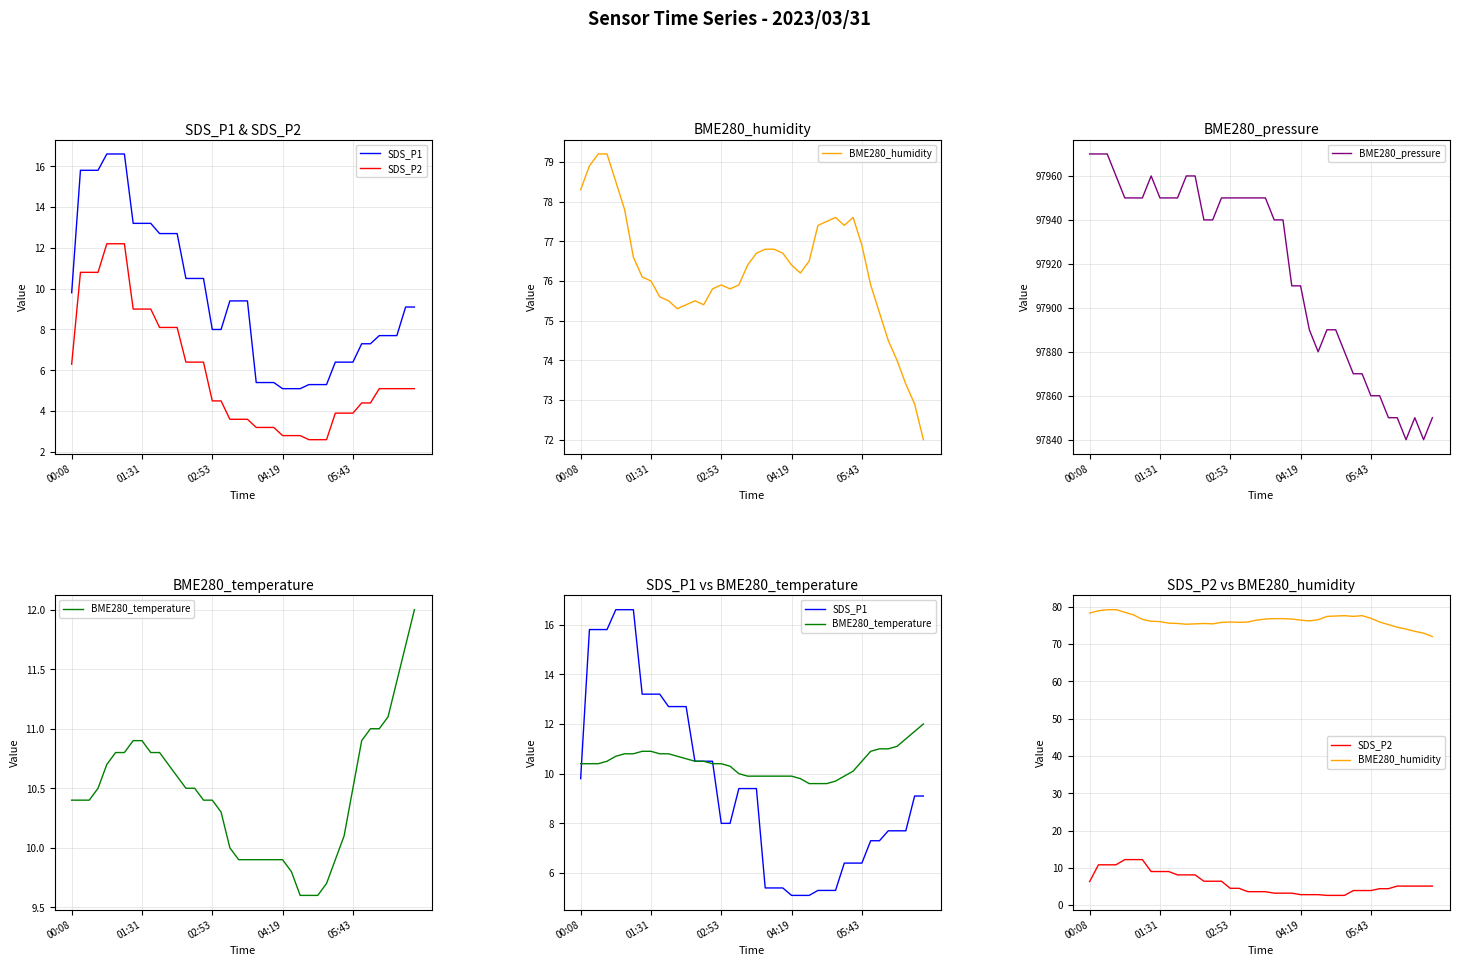

What position from the right is 13?

27